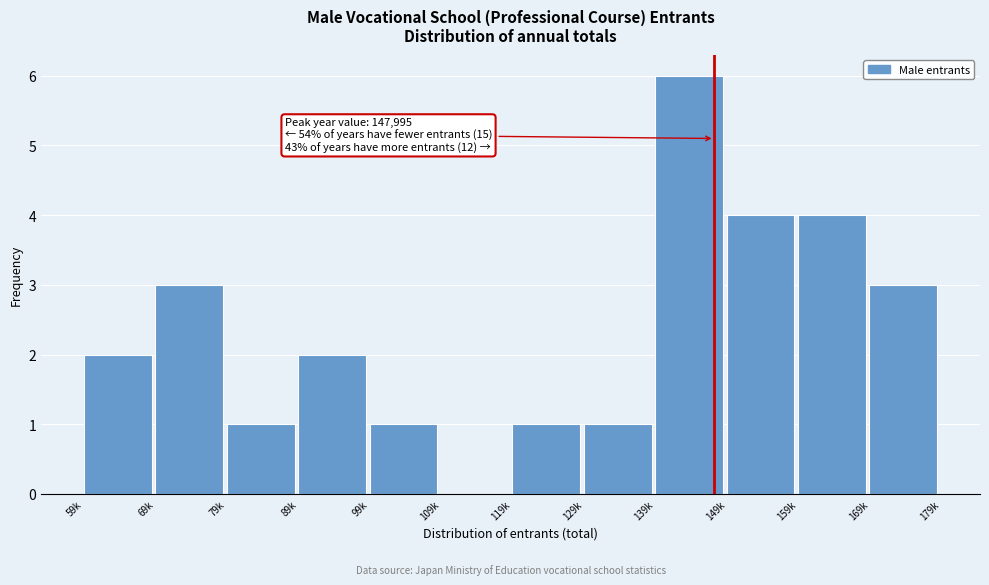

Reading left to right, what are all the values shown in this chart?

59k=2	69k=3	79k=1	89k=2	99k=1	109k=0	119k=1	129k=1	139k=6	149k=4	159k=4	169k=3